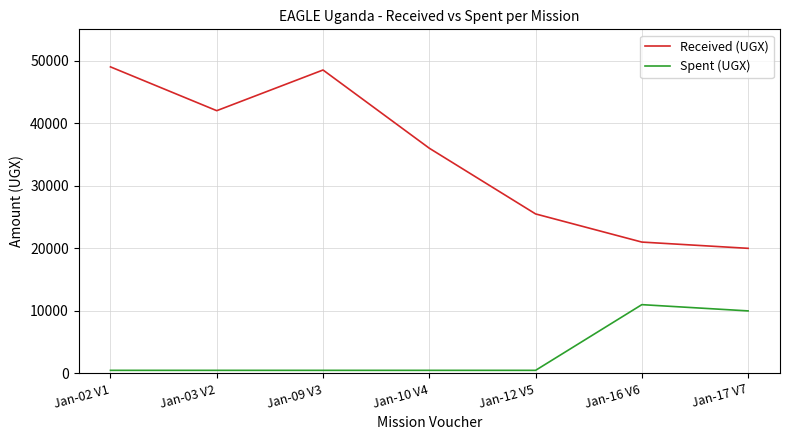

What is the difference between the Spent (UGX) values at Jan-03 V2 and Jan-16 V6?

10500